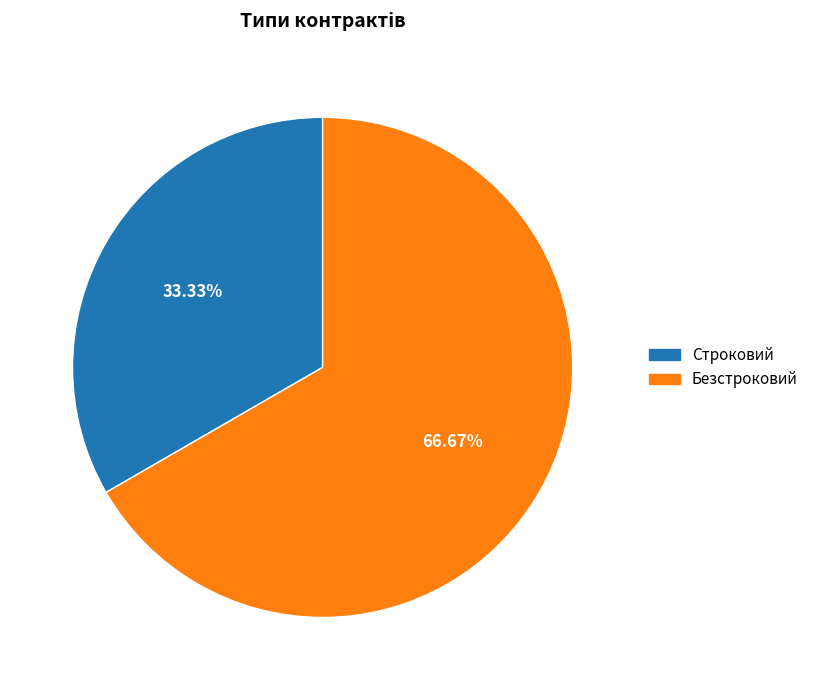

True or false: Безстроковий accounts for 67% of the total.

True